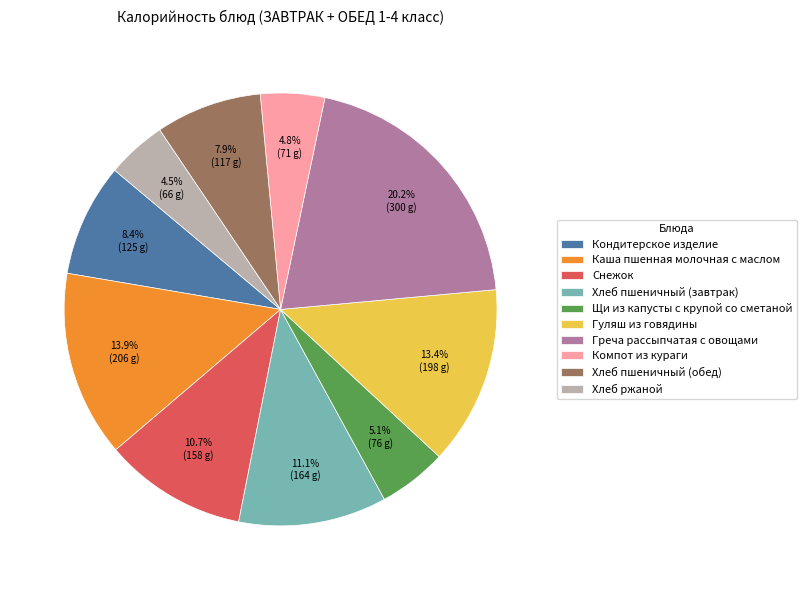

What percentage is NOT represented by Хлеб ржаной?

95.5%